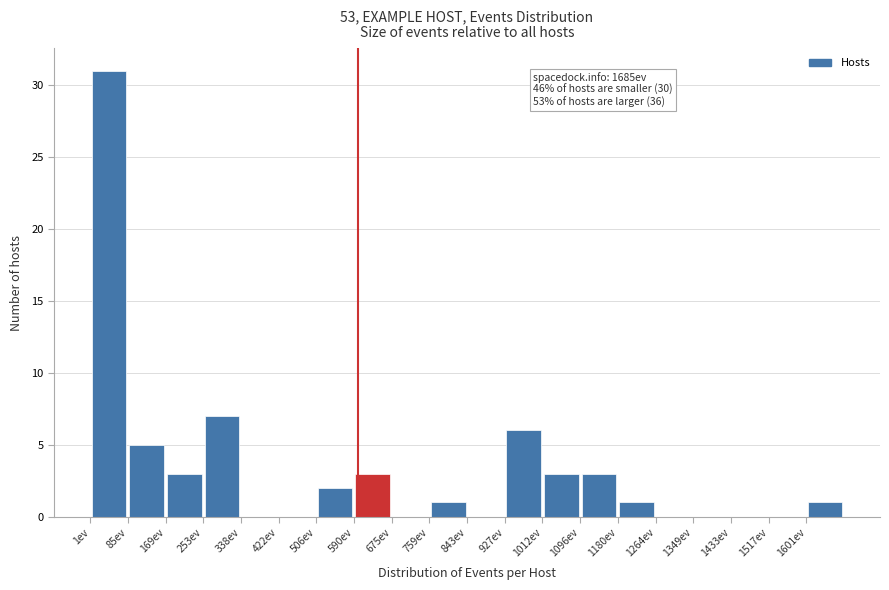

Which range on the x-axis has the tallest bar?

0 to 90